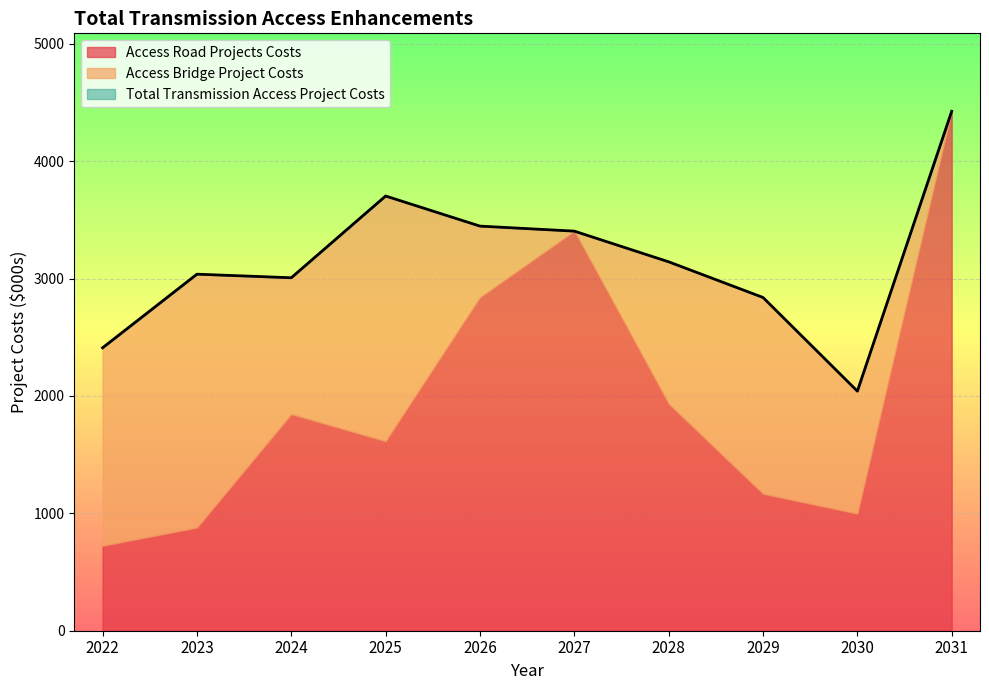

Is the value of Access Road Projects Costs at 2028 greater than the value of Access Bridge Project Costs at 2022?

Yes